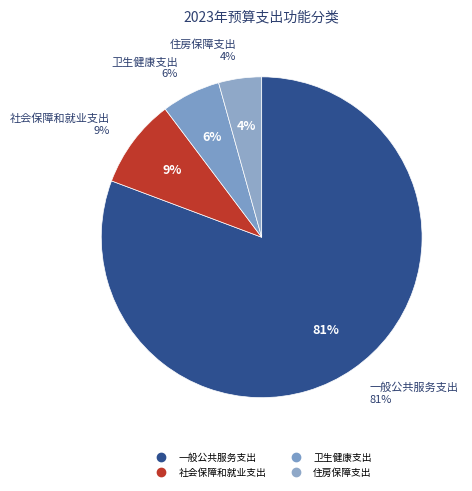

To the nearest percent, what percentage of the pie is 一般公共服务支出?

81%